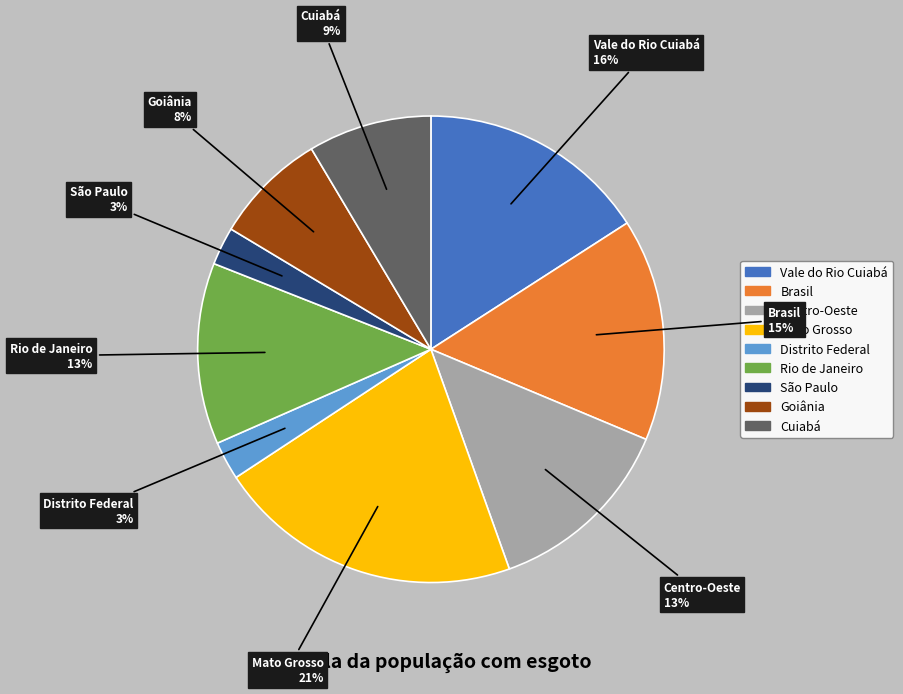

Combined, do São Paulo and Vale do Rio Cuiabá account for over 50%?

No